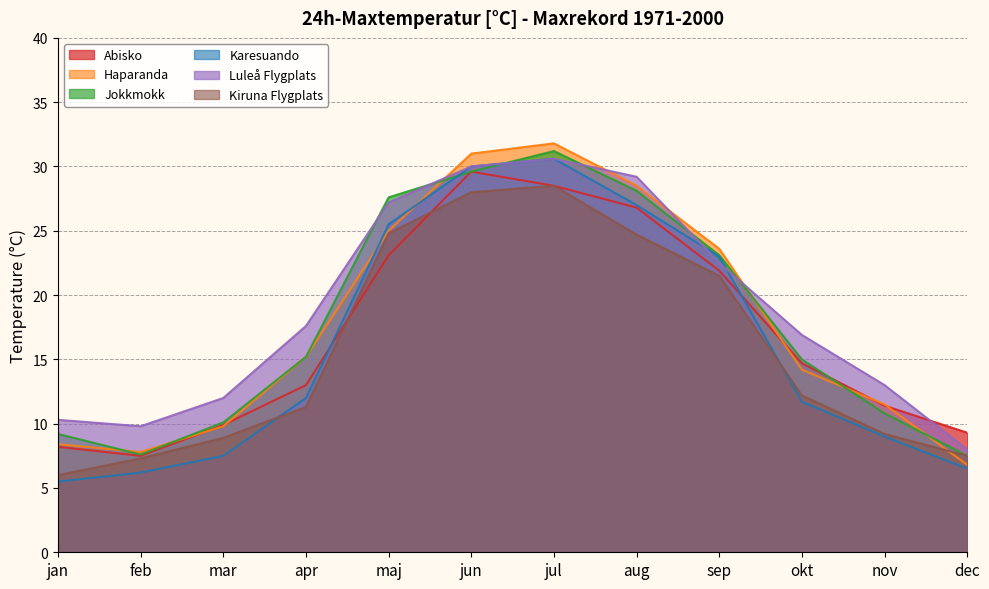

Where is Abisko nearest to the value 18?

okt